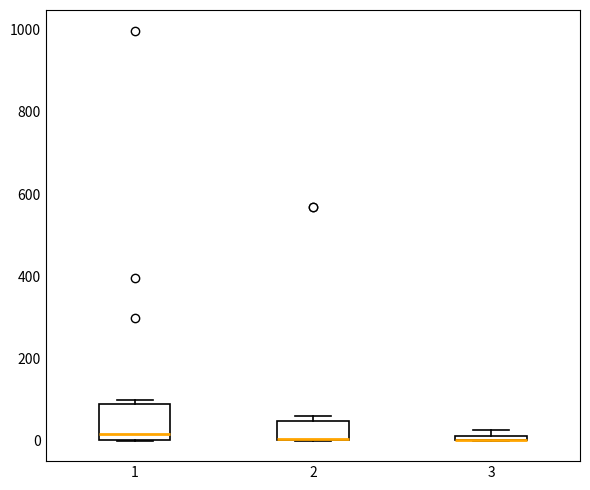

Which box is the tallest, from its lower edge to its upper edge?

1